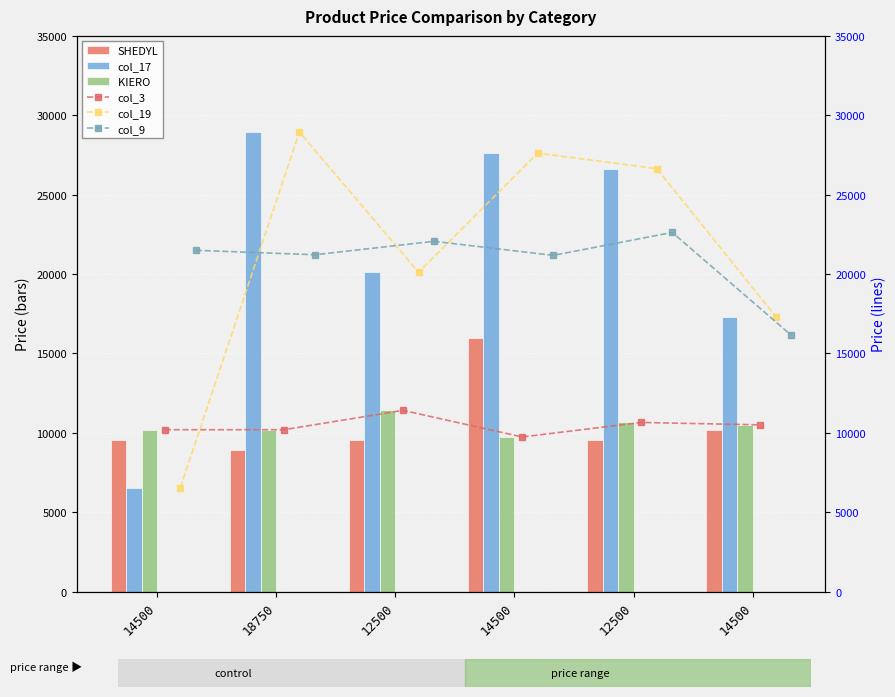

How many groups of bars are there?

6